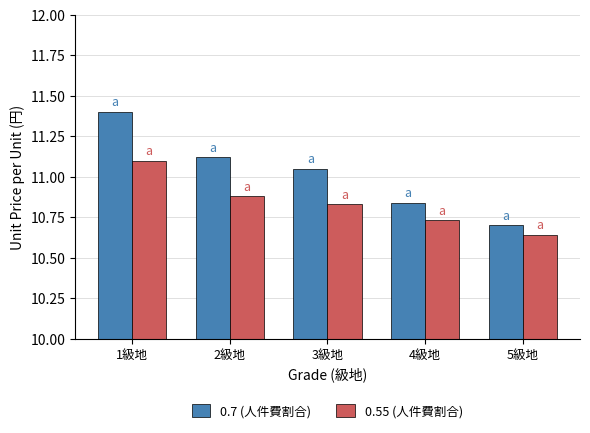

Which series changed the most between 2級地 and 5級地?

0.7 (人件費割合)